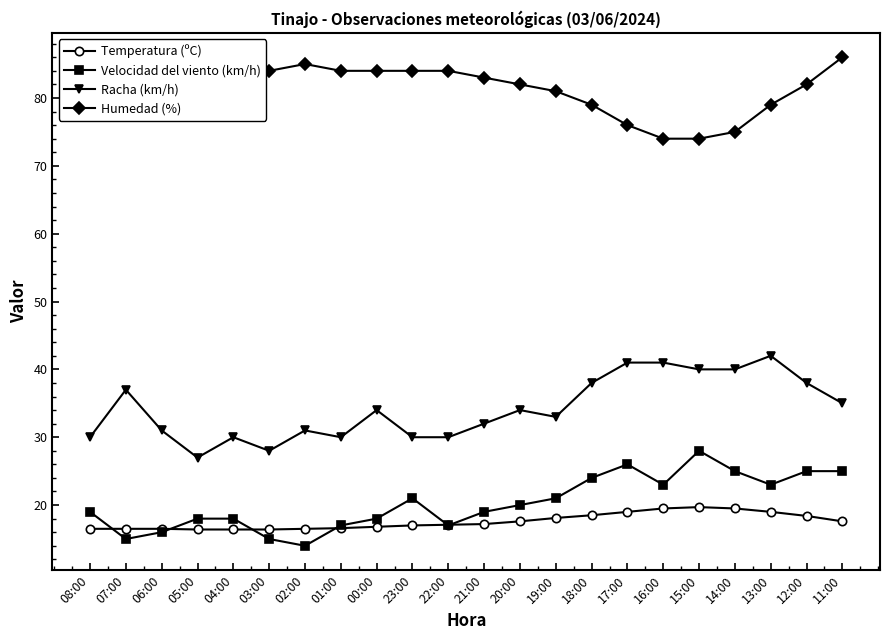

What is the spread (max minus min) of values at 22:00?

67.0